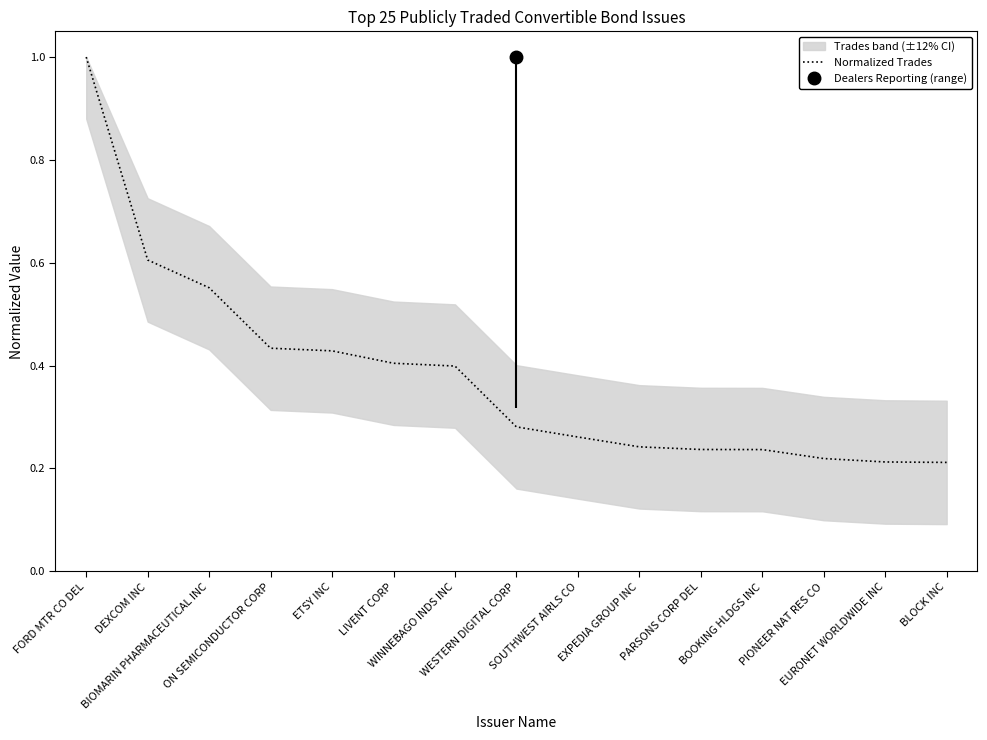

True or false: the data shows 0.2 at EXPEDIA GROUP INC.

True